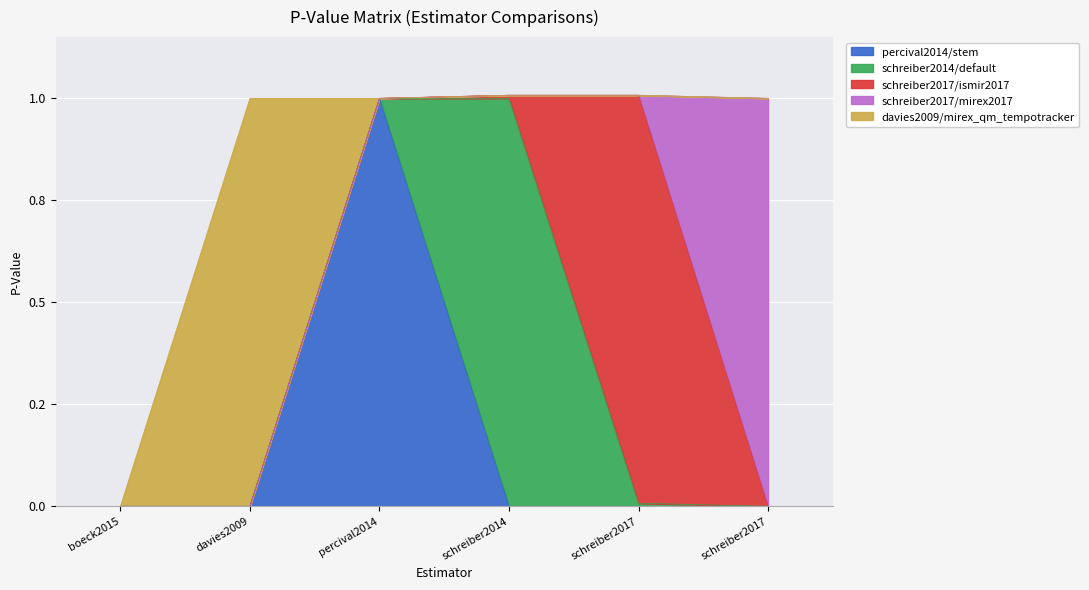

Does the chart display data point markers on the line(s)?

No